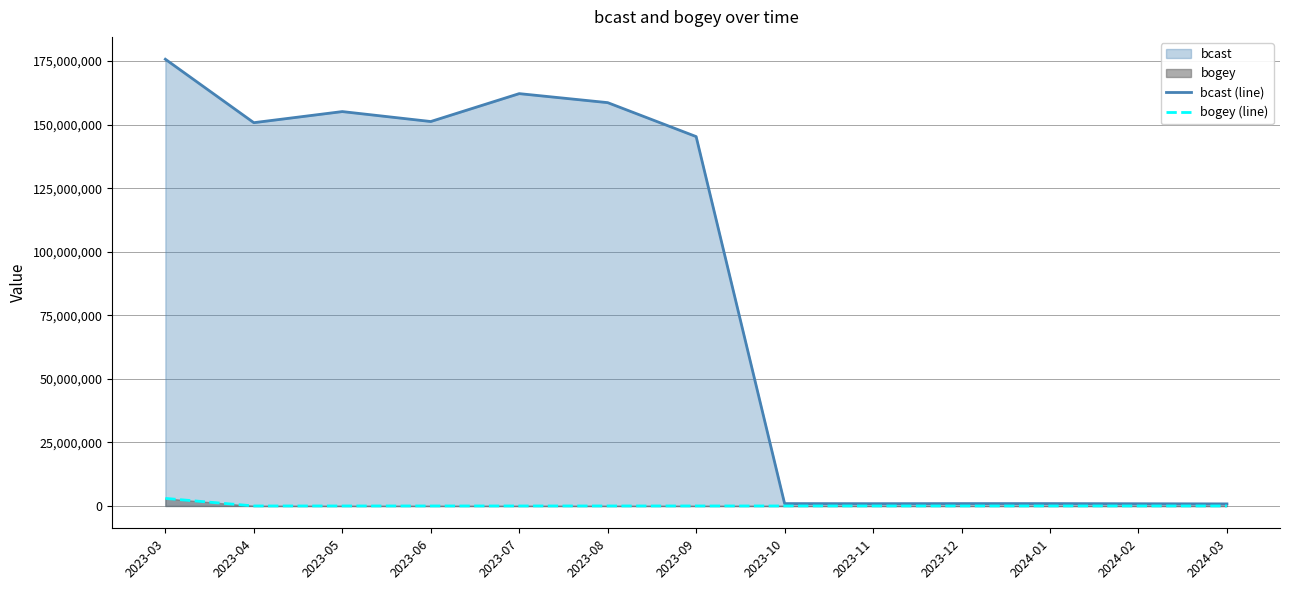

What is the maximum value shown in the chart?

175750056